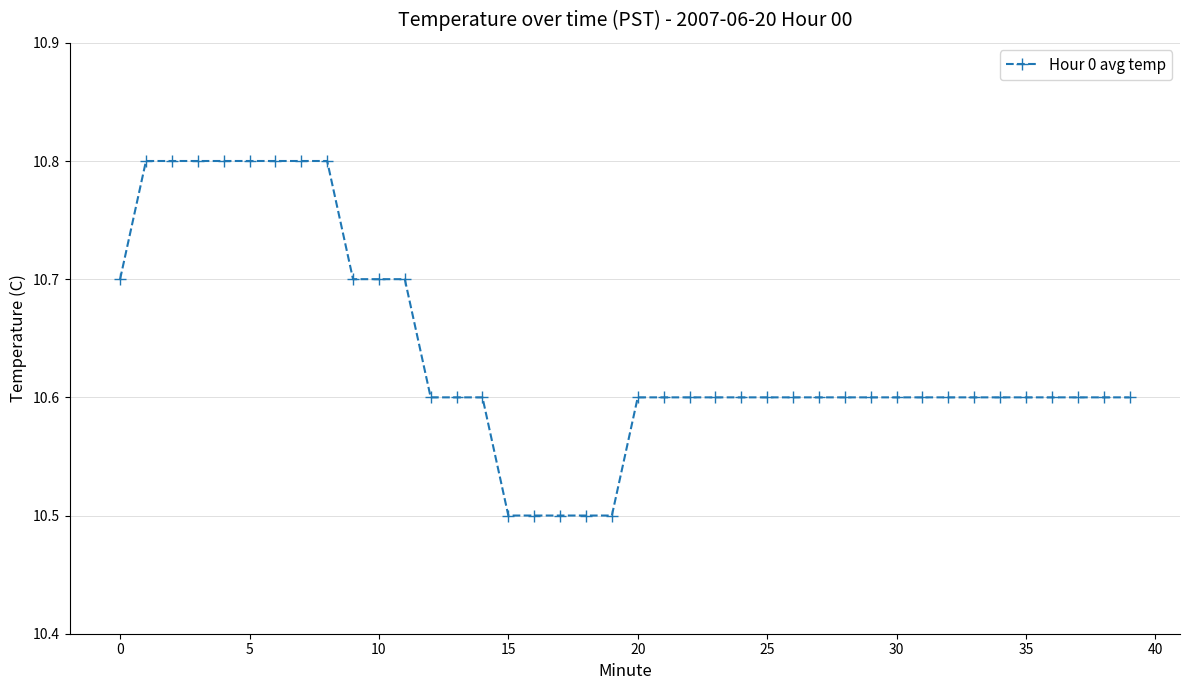

Reading left to right, what are all the values shown in this chart?

10.7	10.8	10.8	10.8	10.8	10.8	10.8	10.8	10.8	10.7	10.7	10.7	10.6	10.6	10.6	10.5	10.5	10.5	10.5	10.5	10.6	10.6	10.6	10.6	10.6	10.6	10.6	10.6	10.6	10.6	10.6	10.6	10.6	10.6	10.6	10.6	10.6	10.6	10.6	10.6